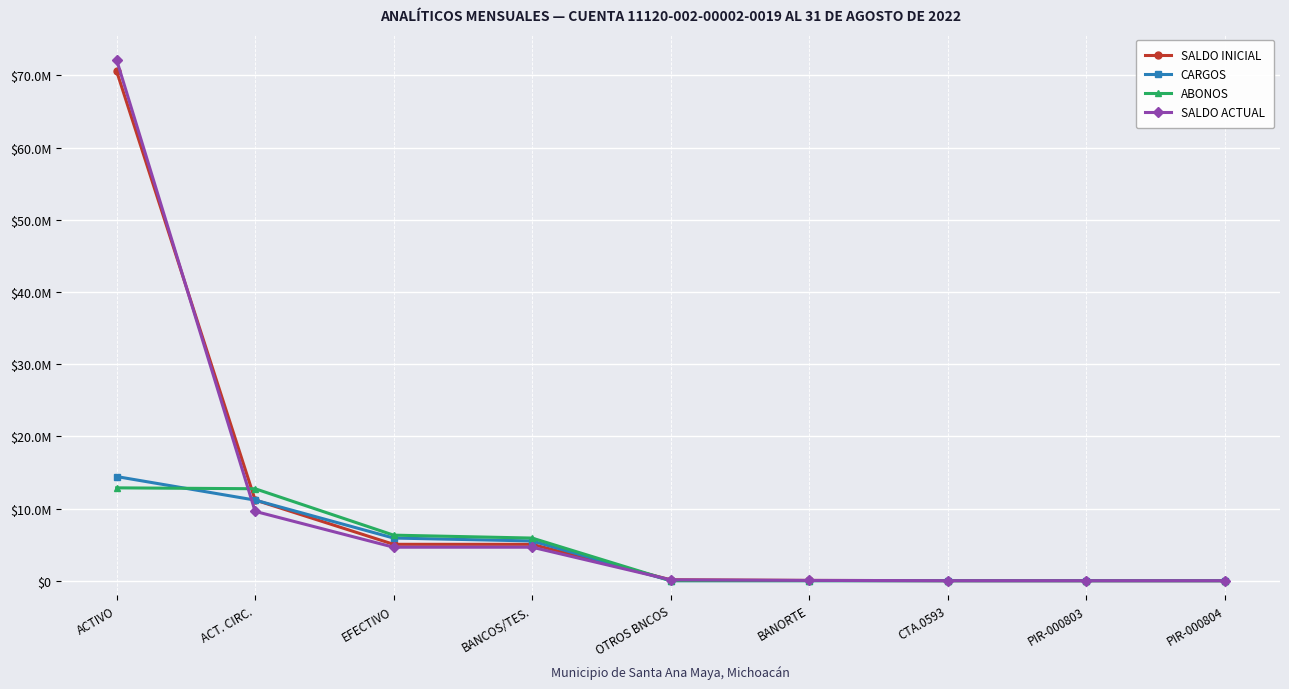

What is the spread (max minus min) of values at PIR-000804?

63.9